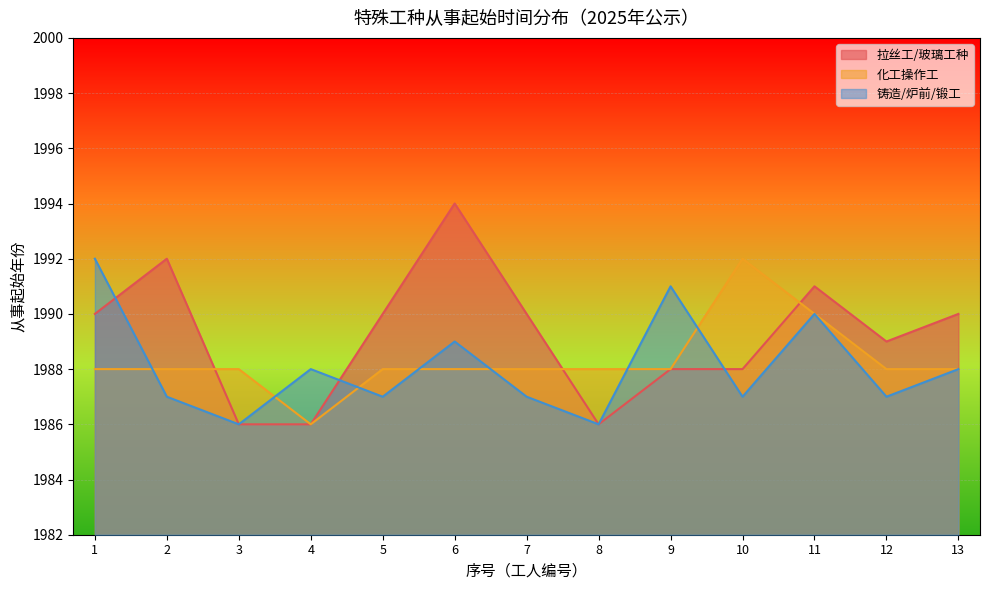

Rank the series at 10 from lowest to highest value.

铸造/炉前/锻工, 拉丝工/玻璃工种, 化工操作工